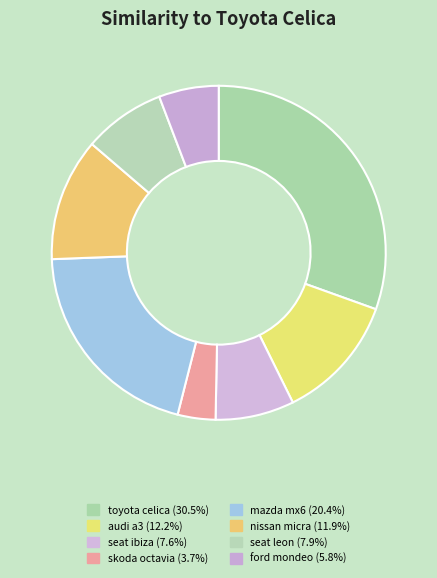

What is the total percentage of toyota celica and audi a3?

42.7%